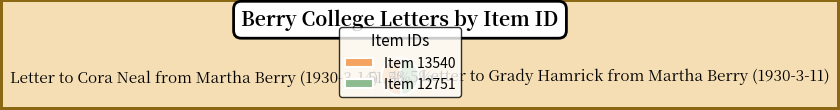

To the nearest percent, what is the average slice percentage?

50%